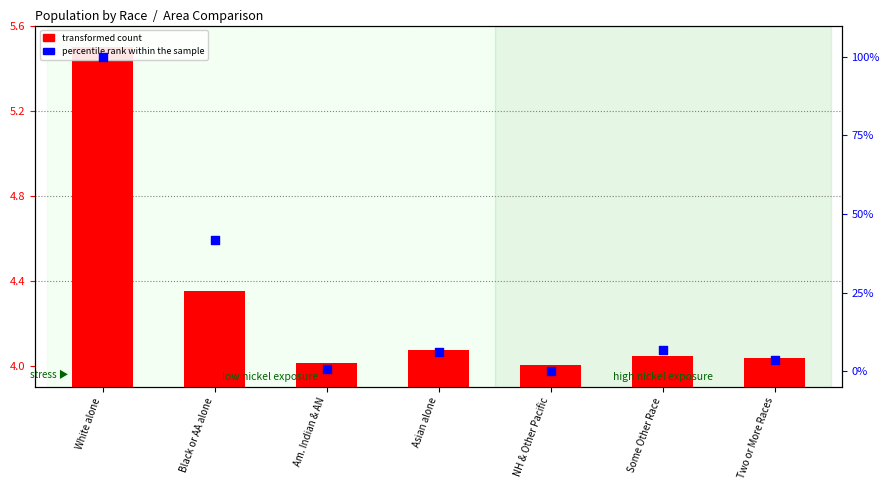

What are all the series names shown in the legend?

transformed count, percentile rank within the sample